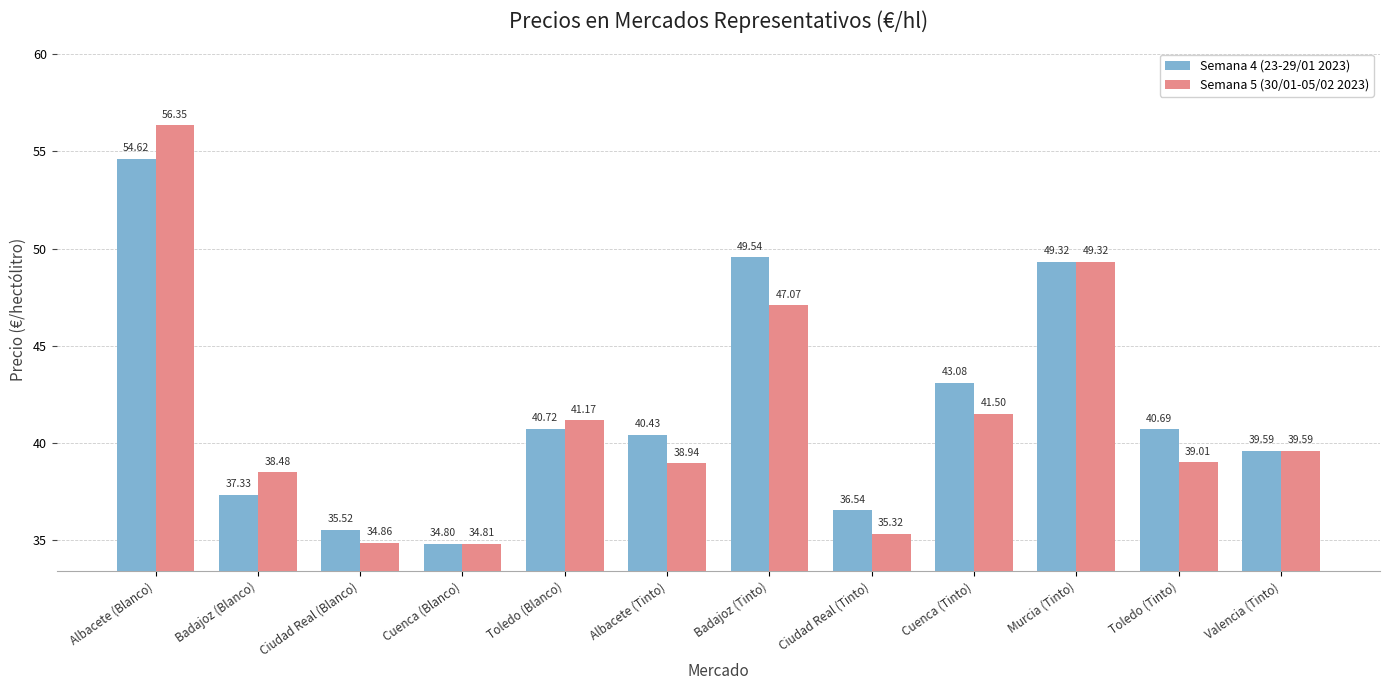

True or false: Semana 5 (30/01-05/02 2023) has a value of 52.2 at Ciudad Real (Tinto).

False